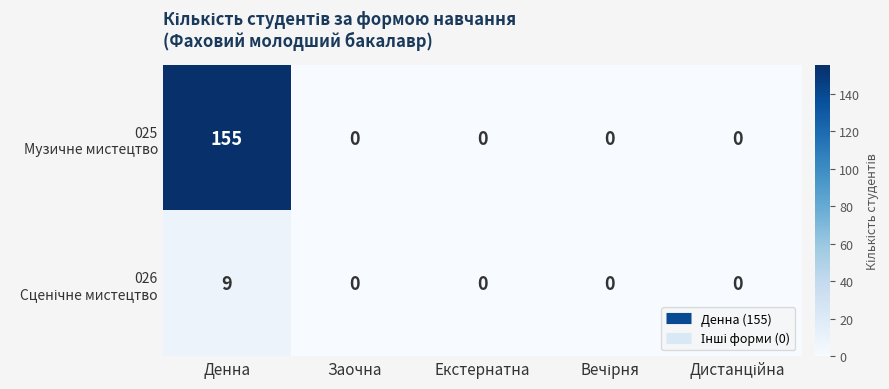

At which category is the sum across all series the highest?

Денна